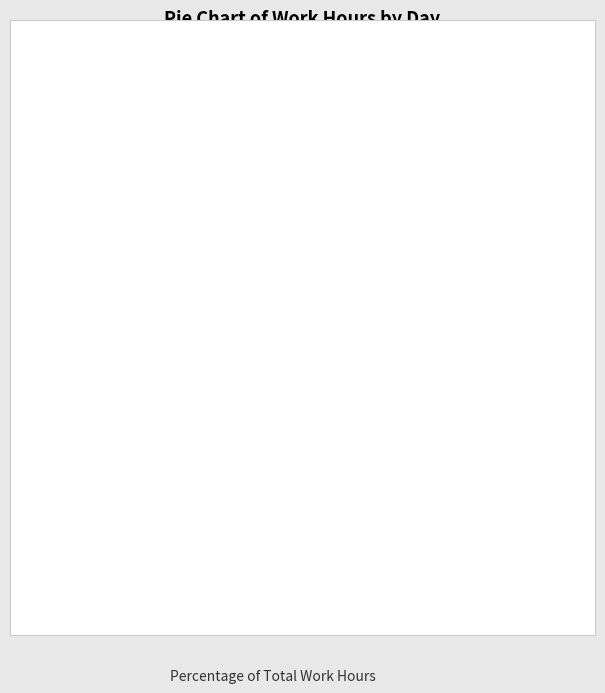

Is the sum of Fri and Wed greater than half?

No